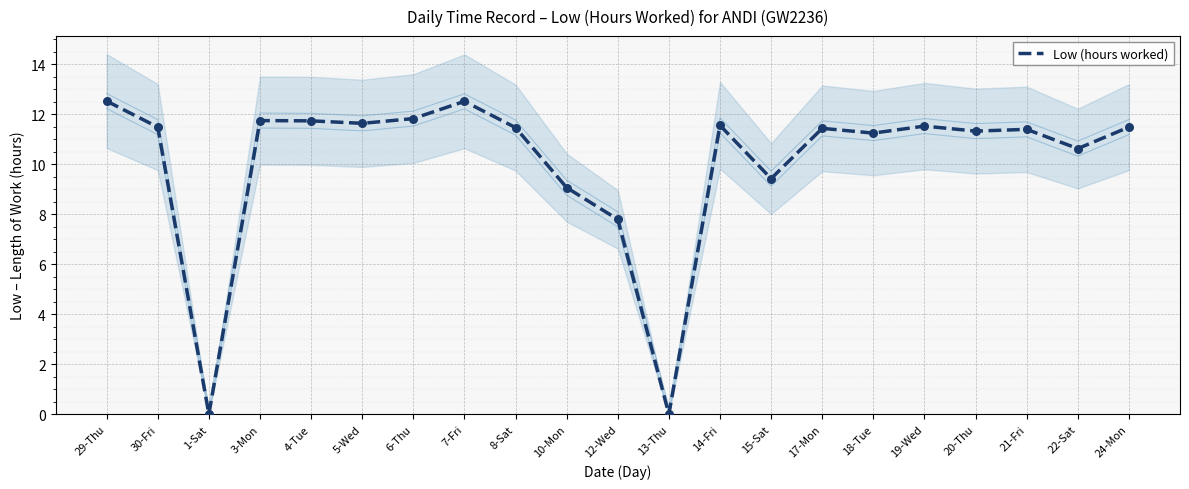

What is the change in value from 13-Thu to 17-Mon?

+11.4